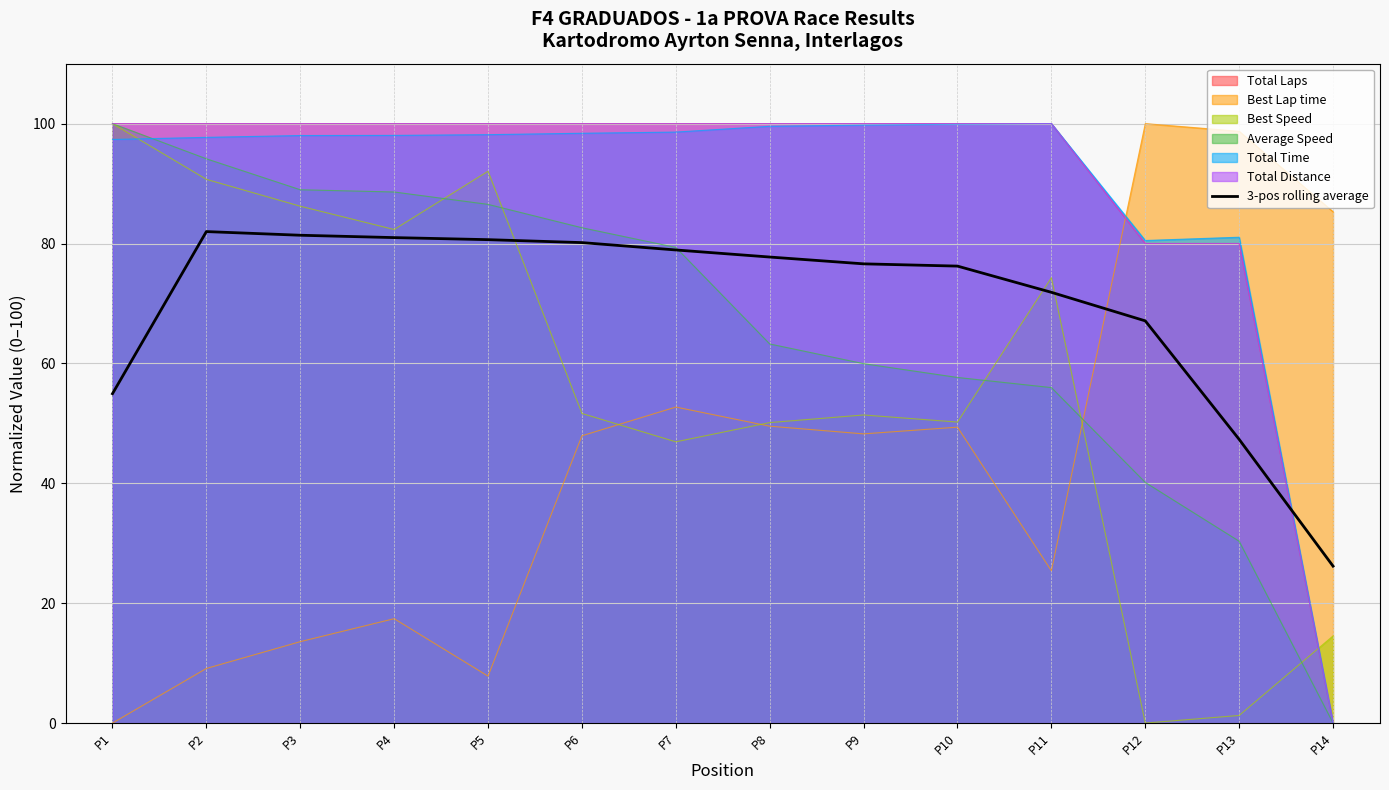

What is the sum of all values?

982.0